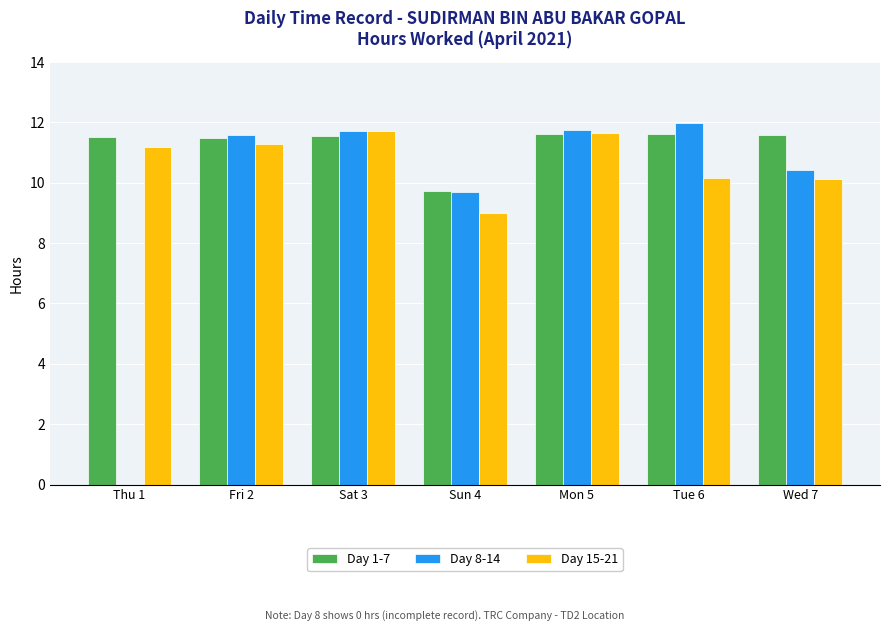

What is the sum of the Day 1-7 values at Sun 4 and Thu 1?

21.3